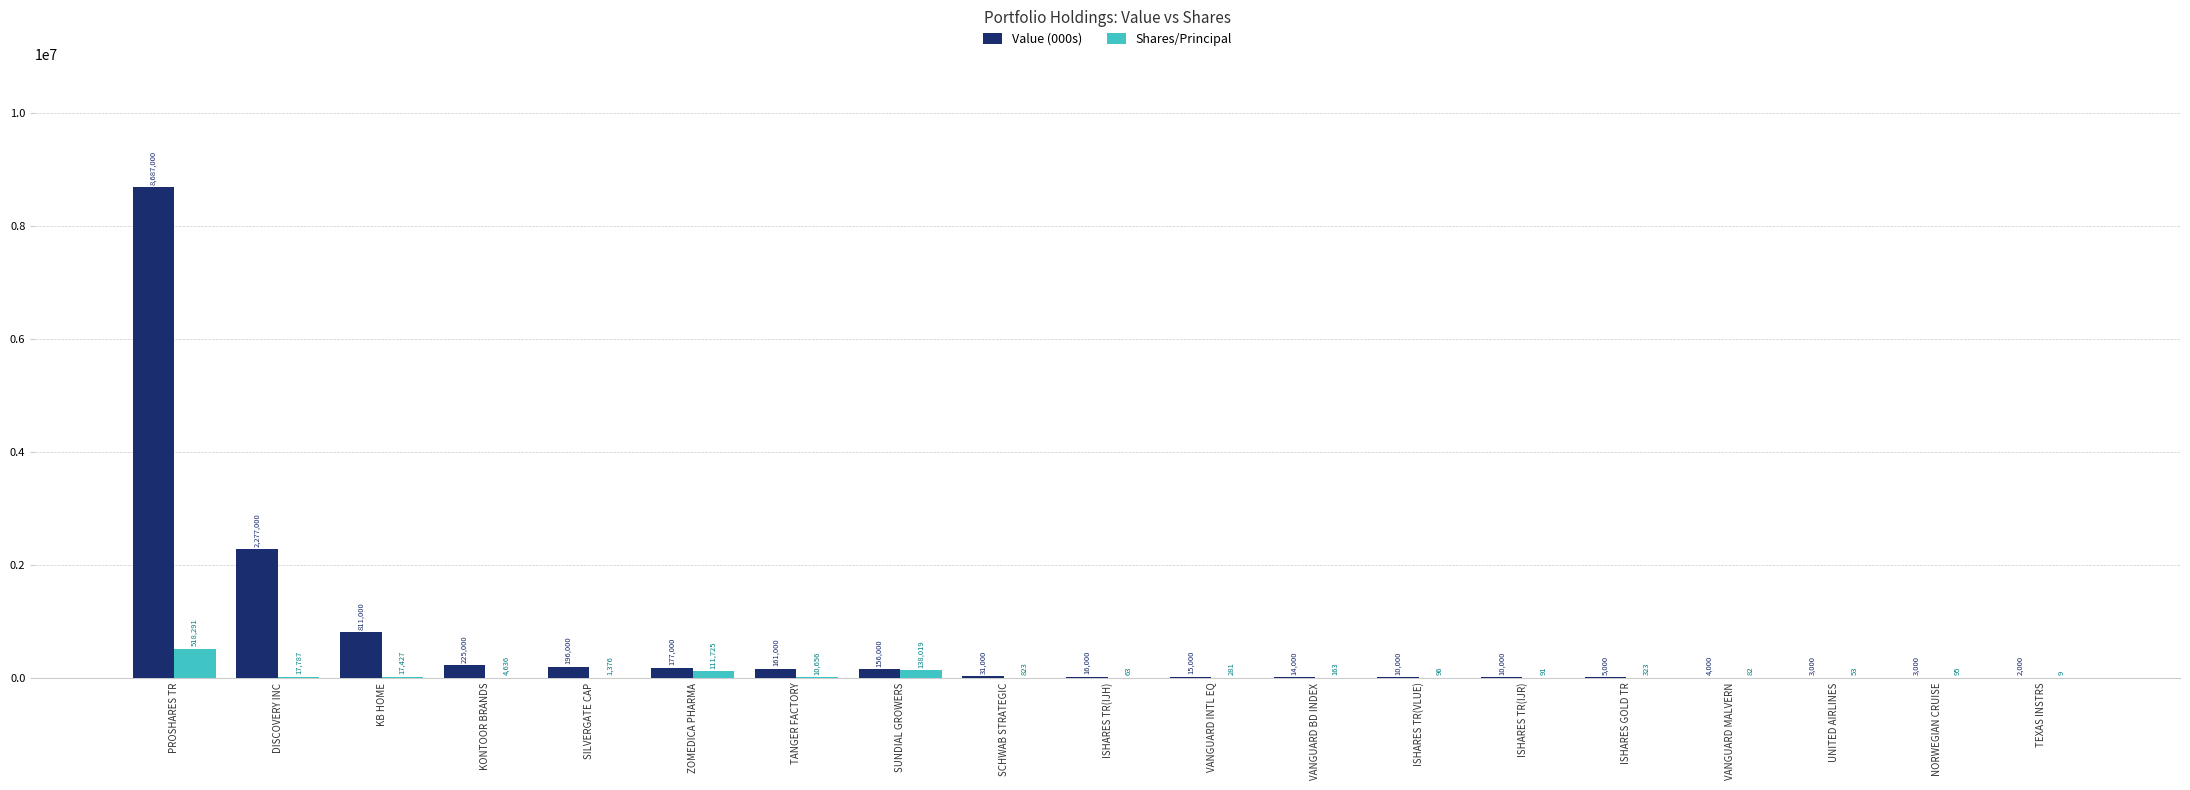

At which label does Shares/Principal reach its peak?

PROSHARES TR